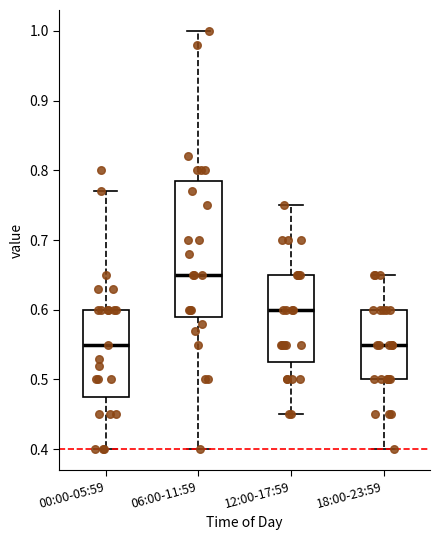

Reading left to right, read every box against the y-axis: the position of its median line, the range the box covers, and the ends of its whiskers. The values are not printed on the chart, so give them approximately, as read against the axis.

00:00-05:59: median 0.55, box 0.48 to 0.60, whiskers 0.40 to 0.77
06:00-11:59: median 0.65, box 0.59 to 0.79, whiskers 0.40 to 1.00
12:00-17:59: median 0.60, box 0.53 to 0.65, whiskers 0.45 to 0.75
18:00-23:59: median 0.55, box 0.50 to 0.60, whiskers 0.40 to 0.65